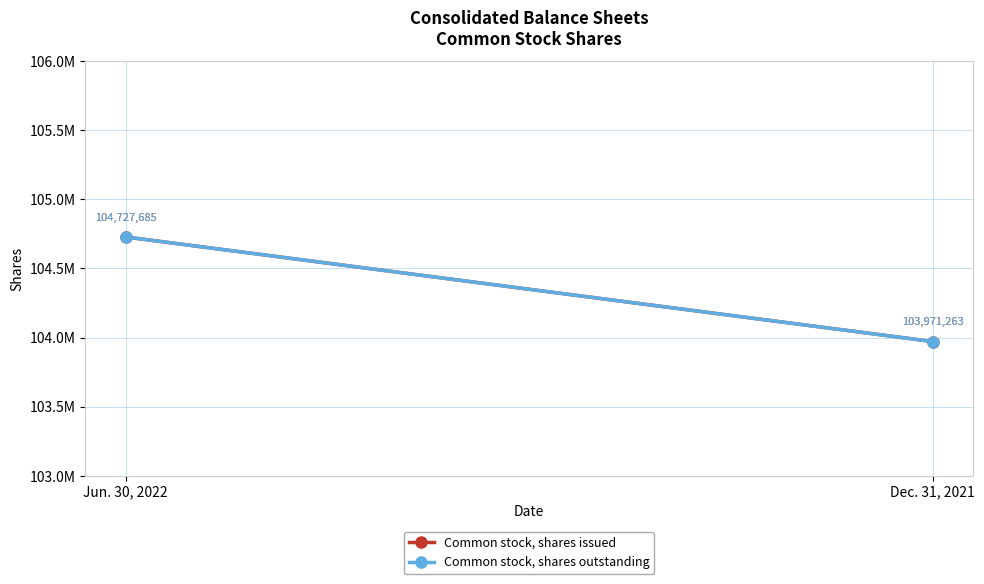

Reading left to right, list all the values displayed in this chart.

Common stock, shares issued: Jun. 30, 2022=104727685	Dec. 31, 2021=103971263
Common stock, shares outstanding: Jun. 30, 2022=104727685	Dec. 31, 2021=103971263